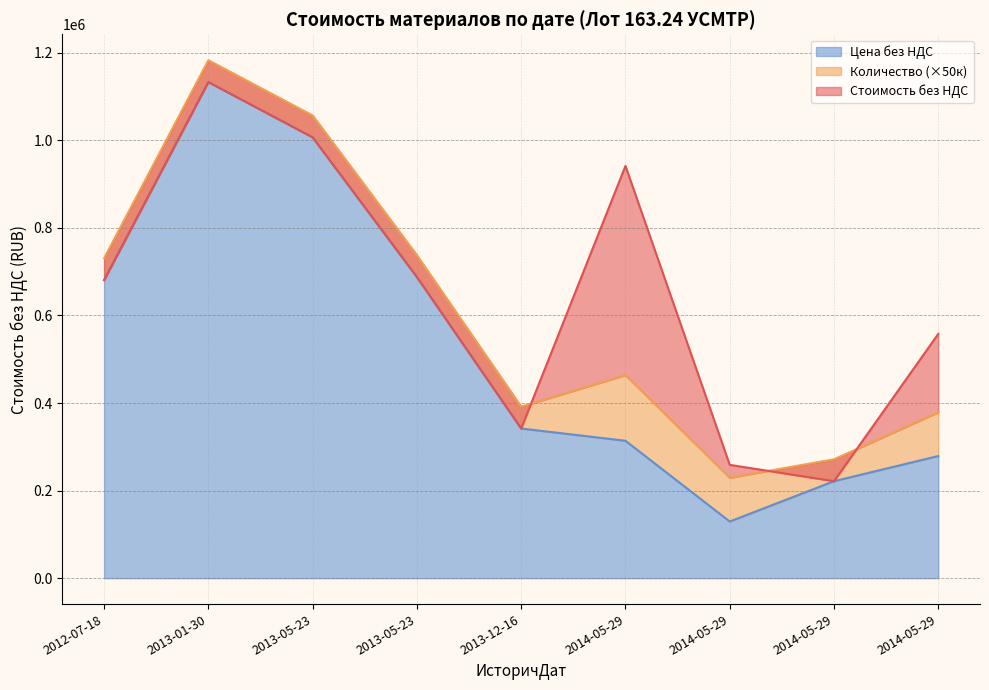

What is the average value of the Стоимость без НДС series?

647712.0